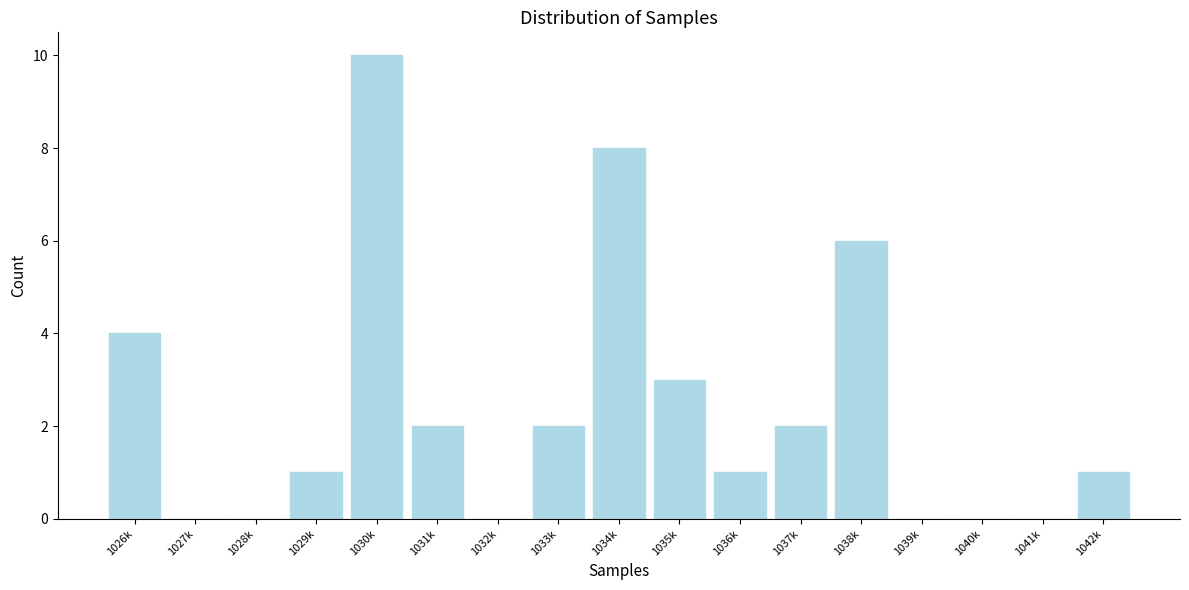

Reading left to right, list all the values displayed in this chart.

1026k=4	1027k=0	1028k=0	1029k=1	1030k=10	1031k=2	1032k=0	1033k=2	1034k=8	1035k=3	1036k=1	1037k=2	1038k=6	1039k=0	1040k=0	1041k=0	1042k=1